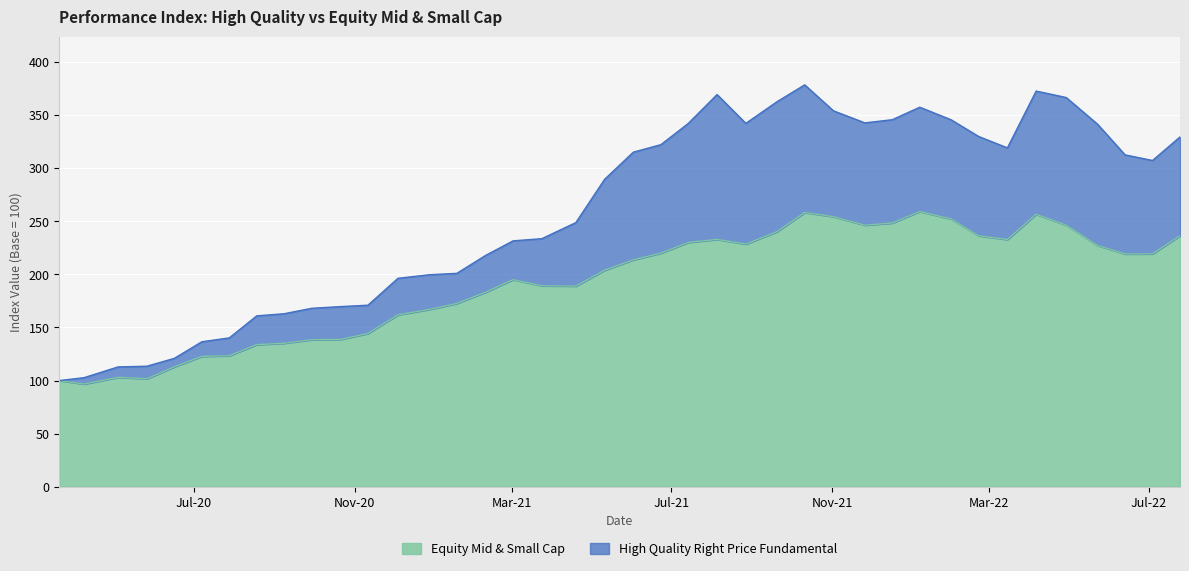

Rank the series by their average value, from lowest to highest.

Equity Mid & Small Cap, High Quality Right Price Fundamental